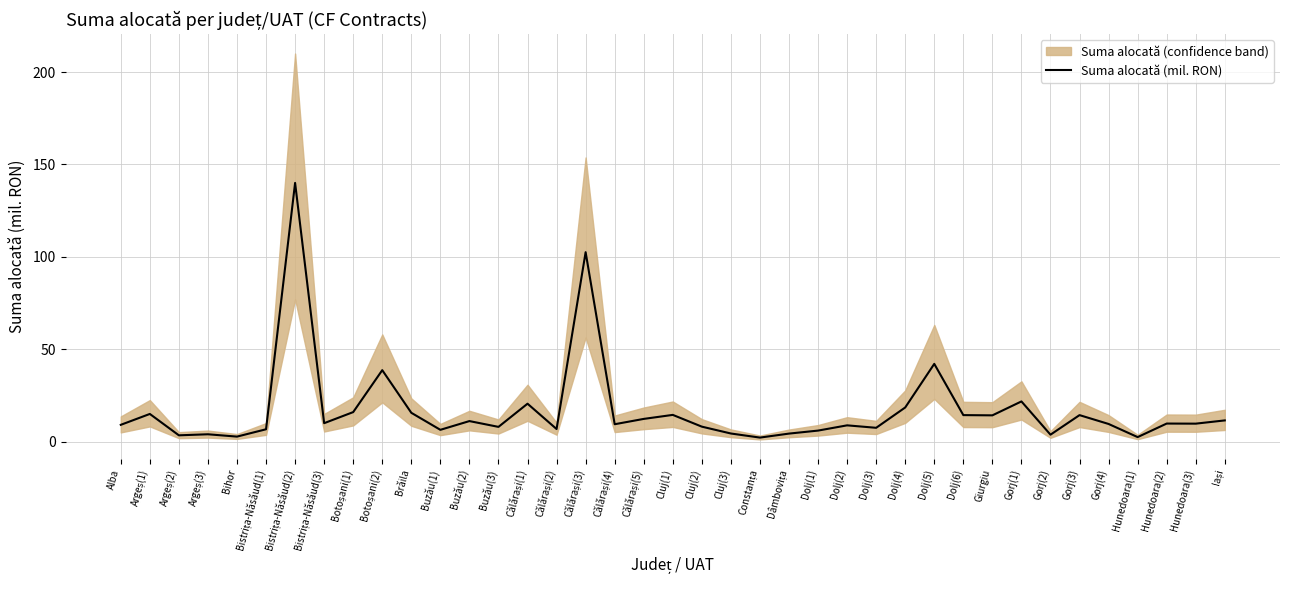

Rank the categories by value from lowest to highest.

Constanța, Hunedoara(1), Bihor, Argeș(2), Gorj(2), Argeș(3), Dâmbovița, Cluj(3), Dolj(1), Buzău(1), Bistrița-Năsăud(1), Călărași(2), Dolj(3), Buzău(3), Cluj(2), Dolj(2), Alba, Călărași(4), Gorj(4), Hunedoara(3), Hunedoara(2), Bistrița-Năsăud(3), Buzău(2), Iași, Călărași(5), Giurgiu, Gorj(3), Dolj(6), Cluj(1), Argeș(1), Brăila, Botoșani(1), Dolj(4), Călărași(1), Gorj(1), Botoșani(2), Dolj(5), Călărași(3), Bistrița-Năsăud(2)